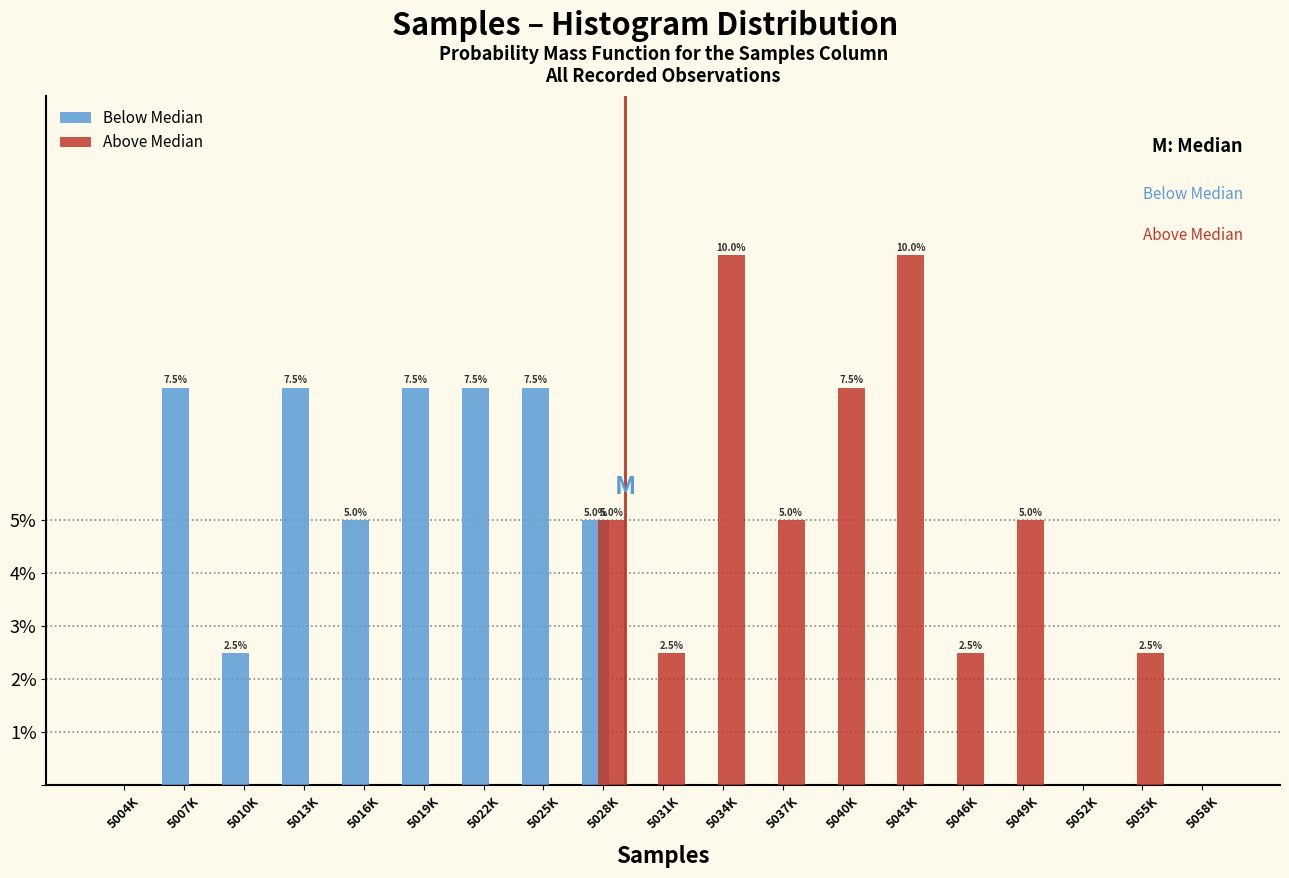

Which series changed the most between 5034K and 5055K?

Above Median